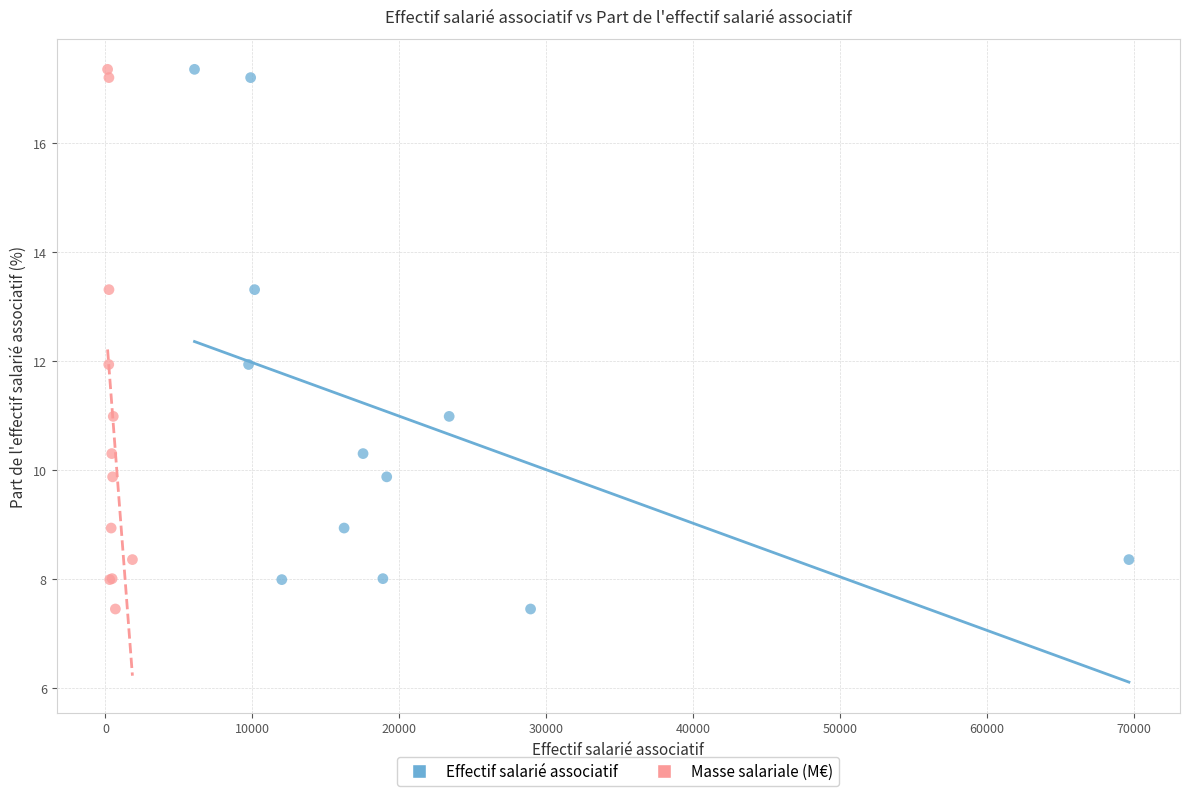

What are all the series names shown in the legend?

Effectif salarié associatif, Masse salariale (M€)